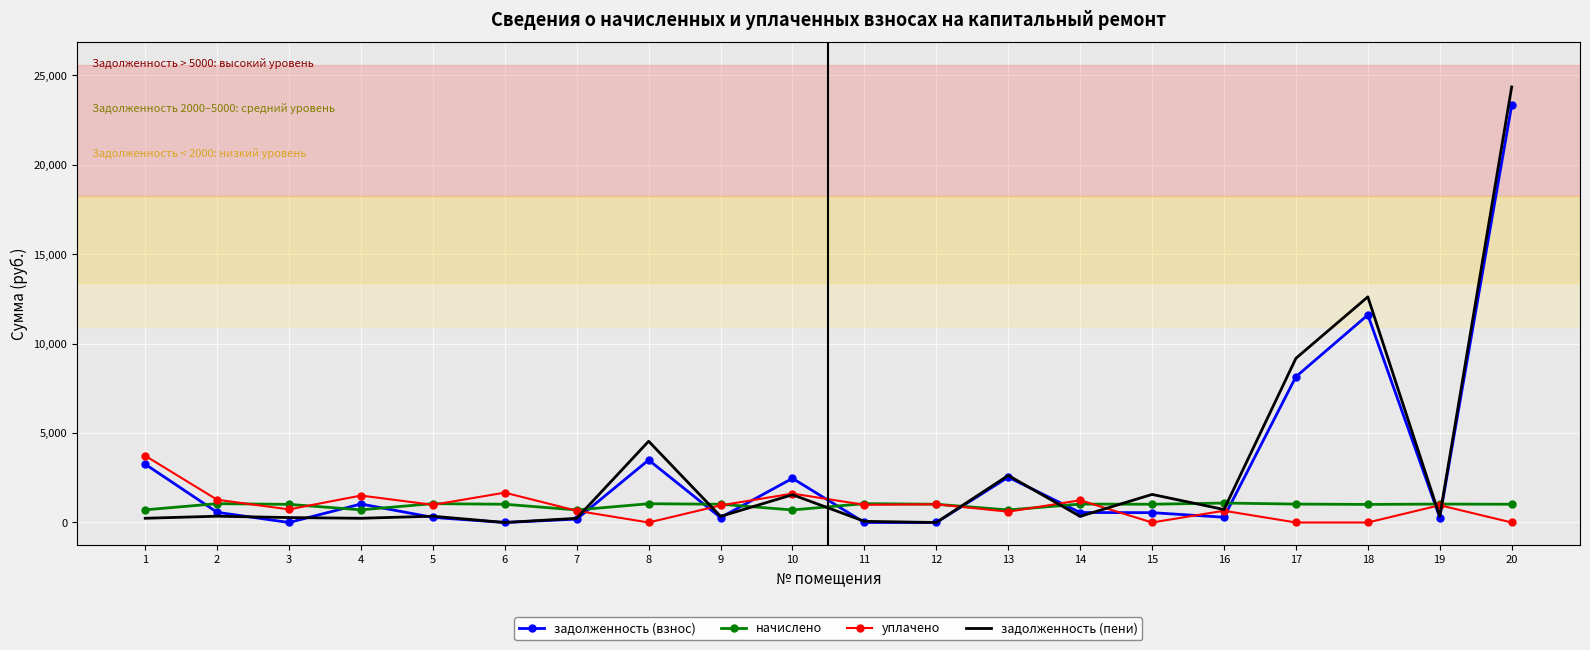

What is the minimum value for начислено?

700.8